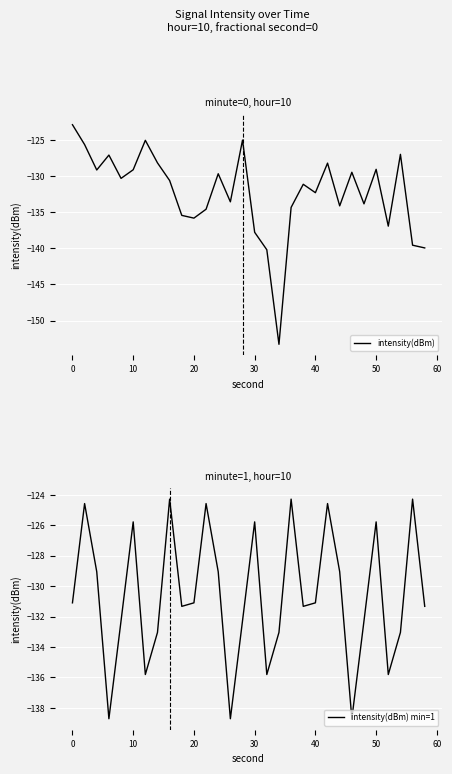

The value of intensity(dBm) min=1 at 50 is -125.8. True or false?

True